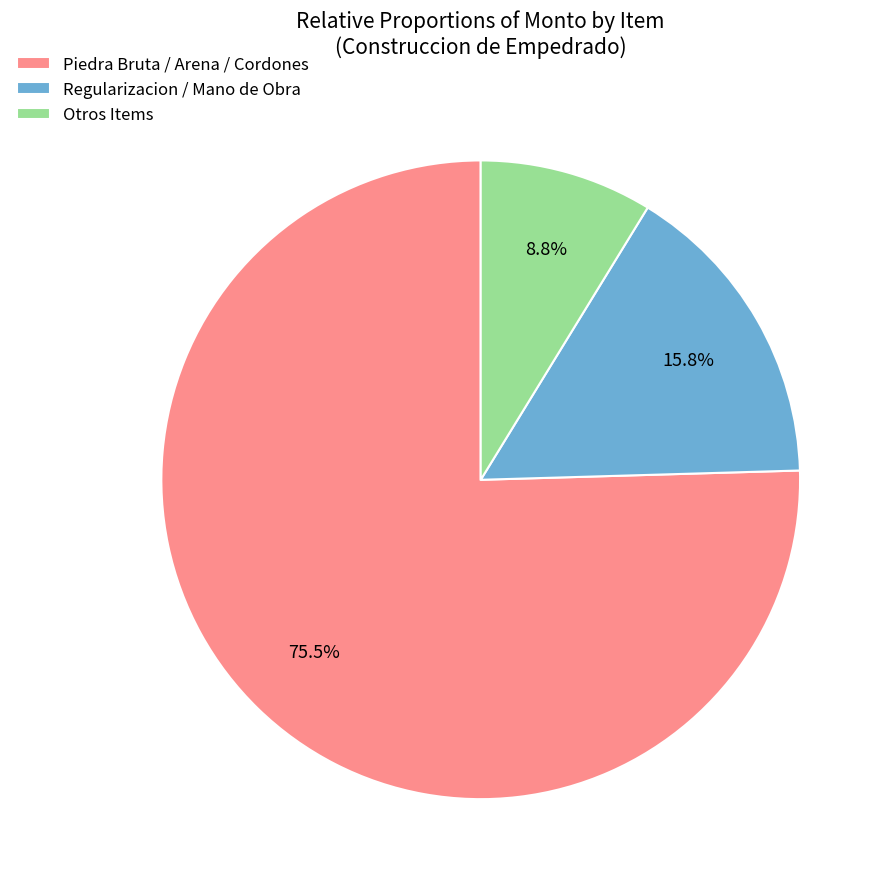

How many segments does this pie chart have?

3